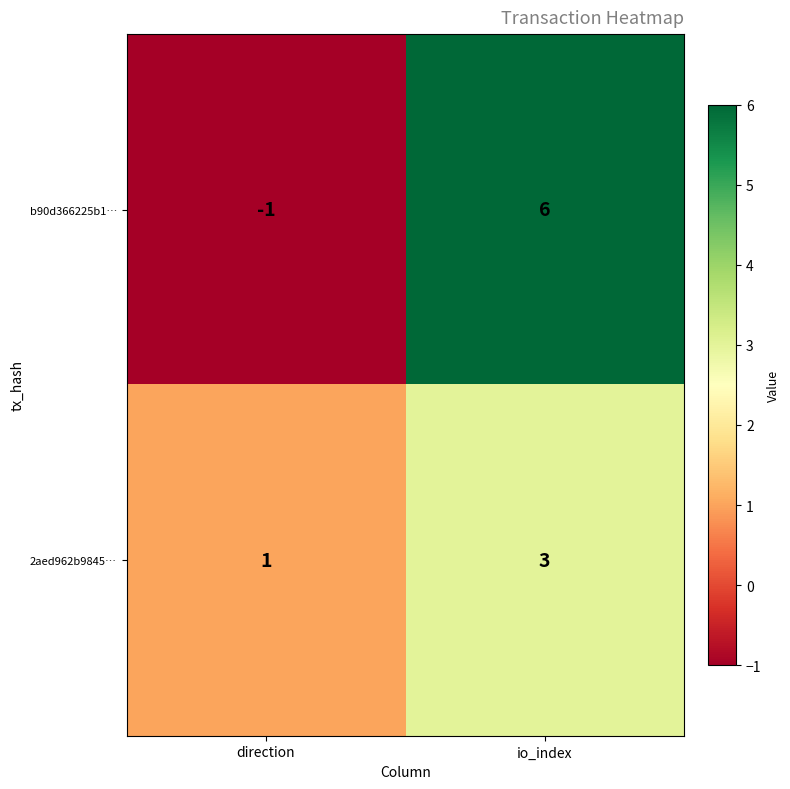

What is the difference between the highest and lowest values at direction?

2